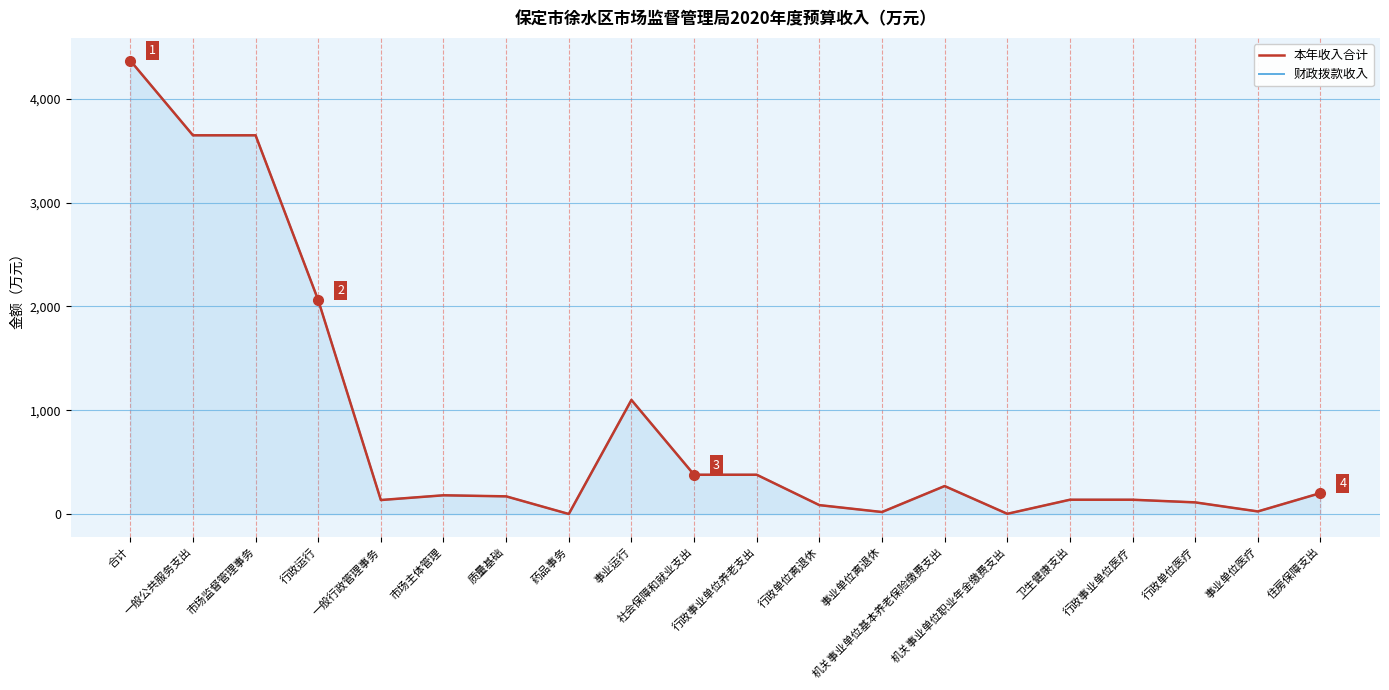

What is the value of the 本年收入合计 point at the 20th from the left?

202.4